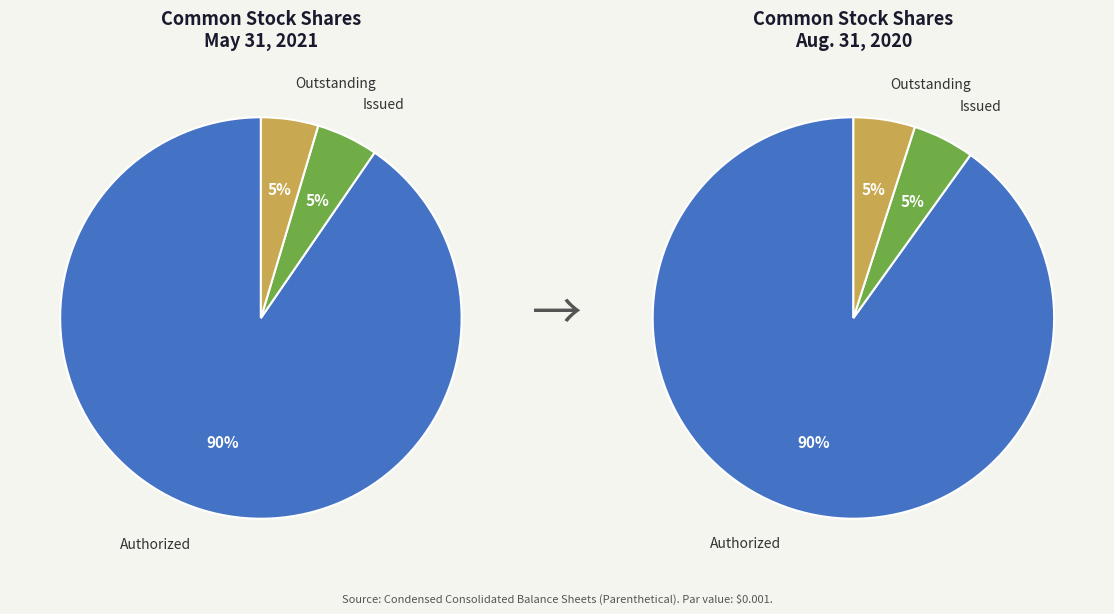

What percentage is the Common stock, shares issued slice, to the nearest percent?

5%